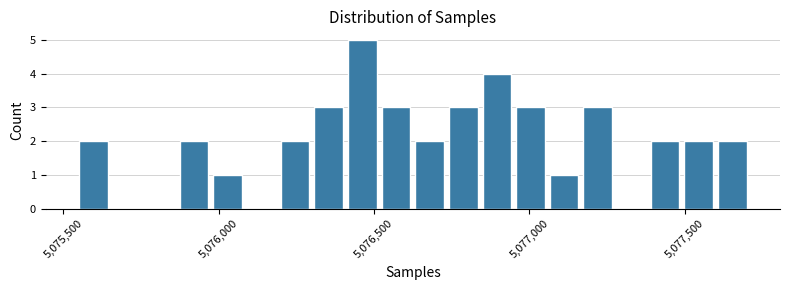

Read against the x-axis, roughly where is the centre of the tallest bar?

5076450